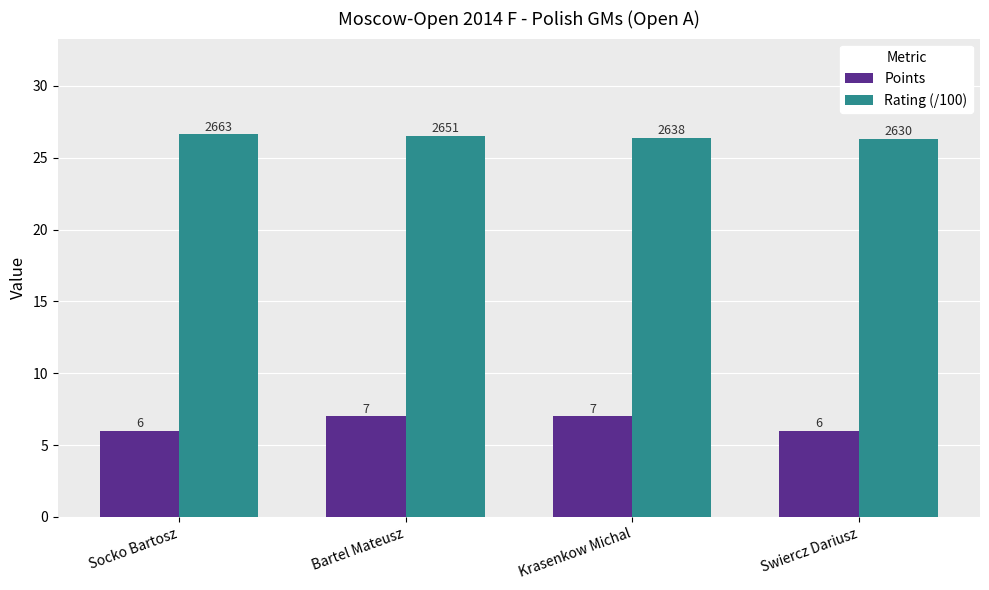

True or false: Points has a value of 7.0 at Krasenkow Michal.

True